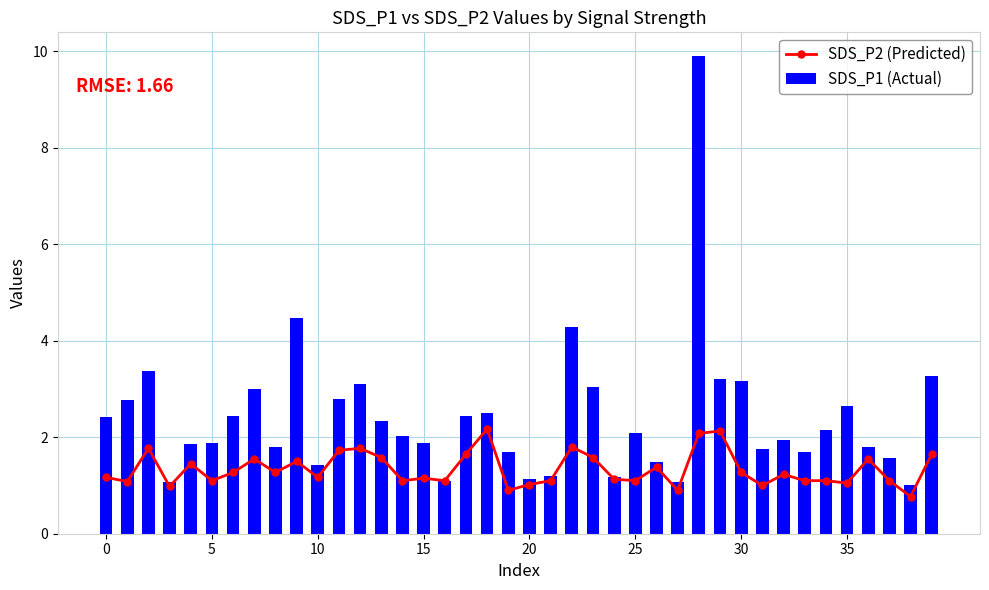

List the series in order of their overall mean, highest first.

SDS_P1 (Actual), SDS_P2 (Predicted)